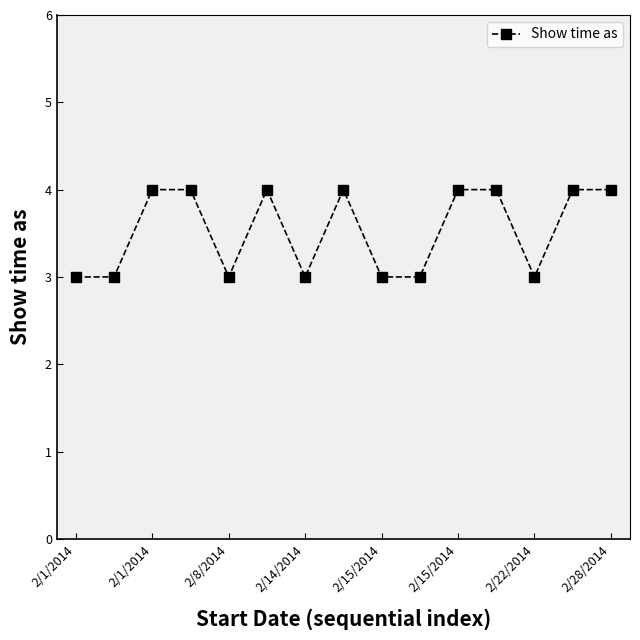

What is the average value?

4